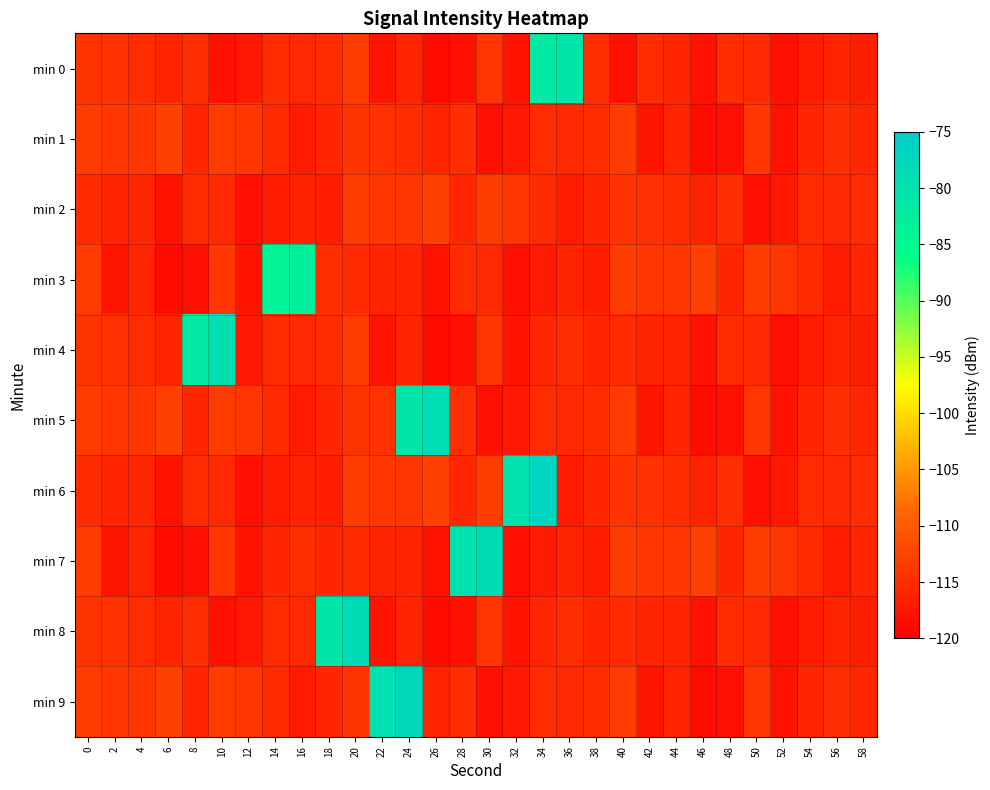

At which category does the chart reach its peak across all series?

34